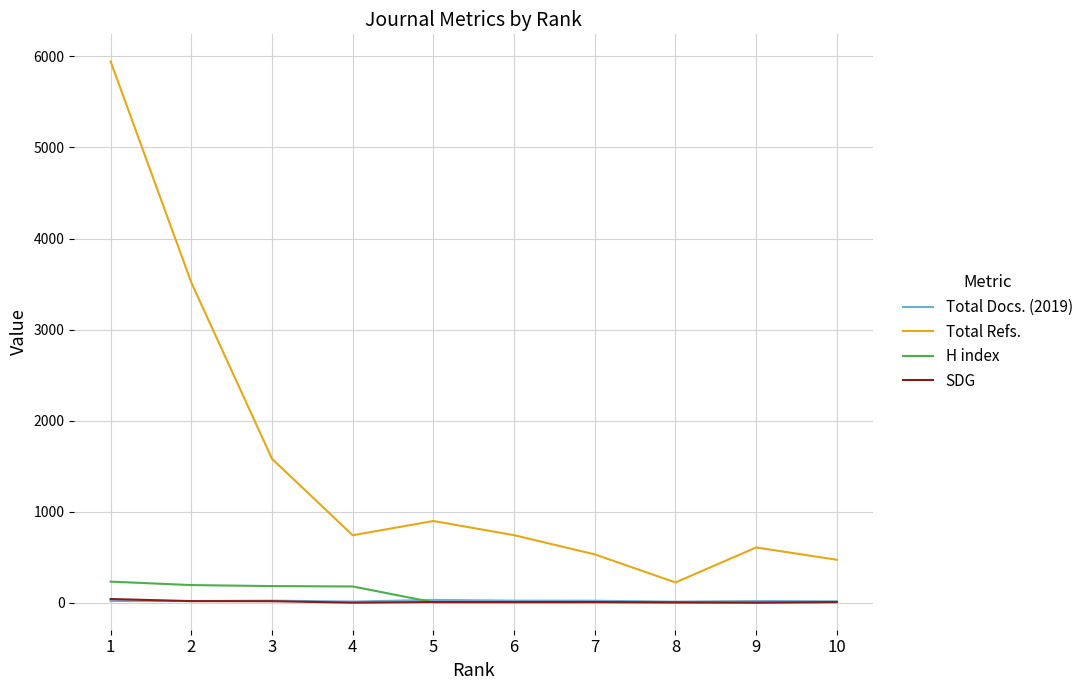

Is the value of H index at 1 greater than the value of Total Docs. (2019) at 5?

Yes